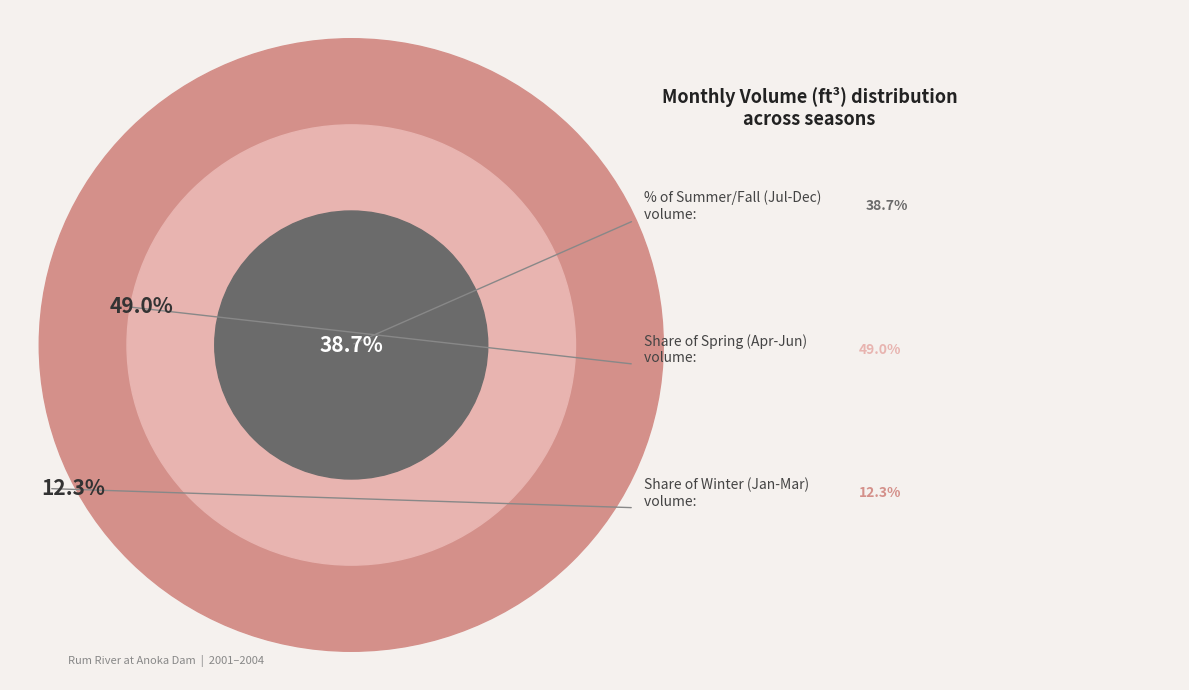

Does 14 represent more than half of the total?

No